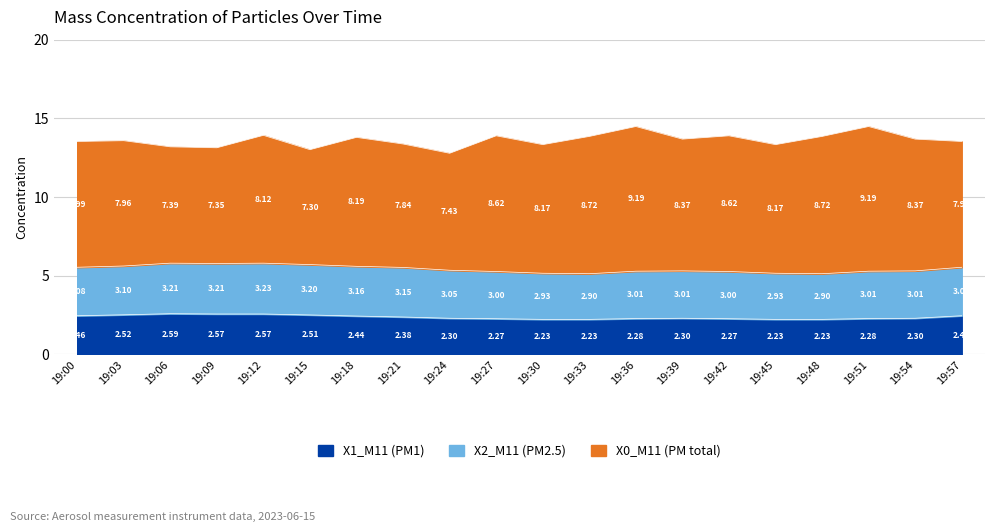

What is the lowest value of the X1_M11 series?

2.2